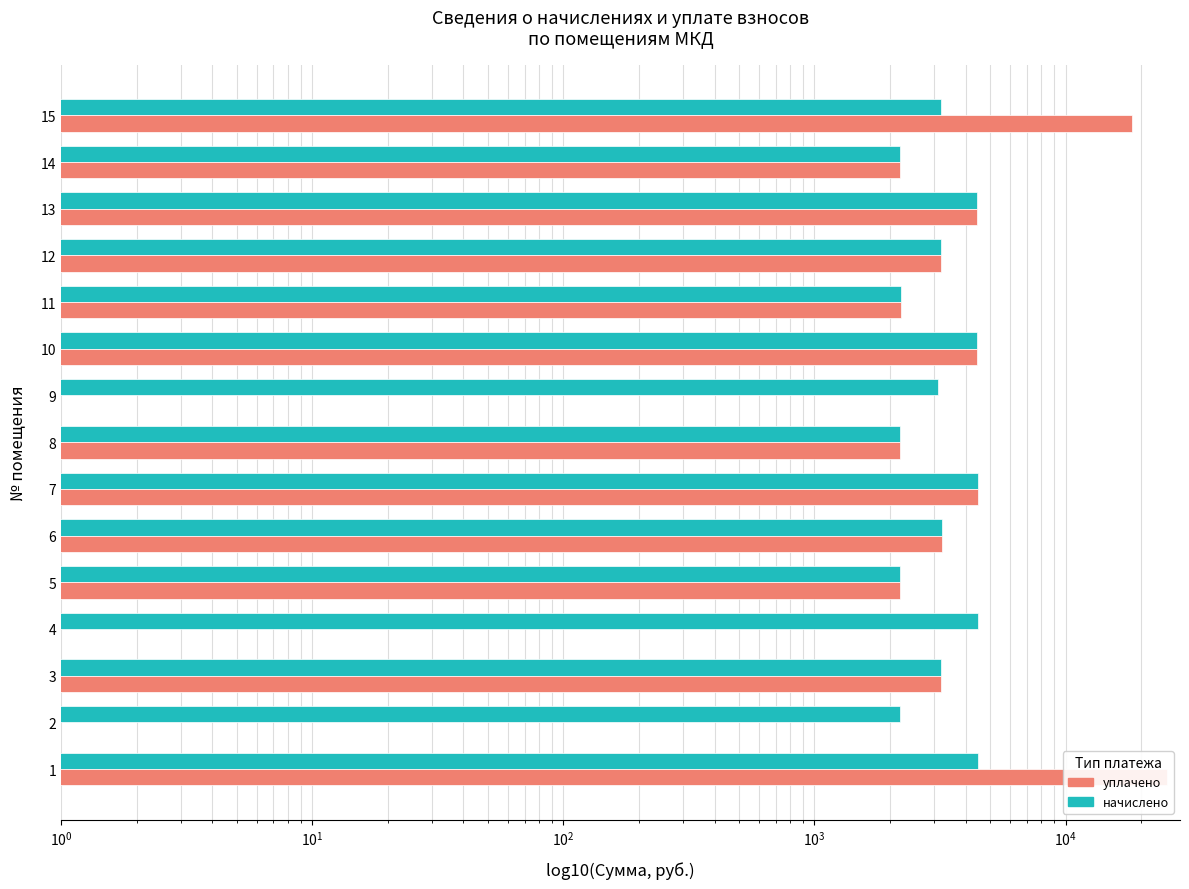

Is the value of начислено at 12 greater than the value of уплачено at 5?

Yes